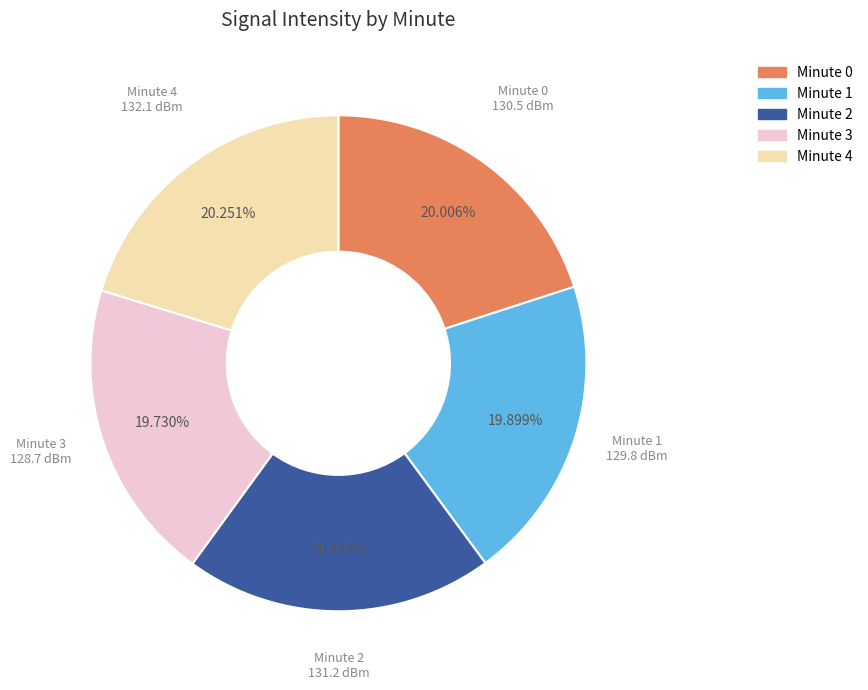

Do Minute 3 and Minute 1 together represent more than half of the pie?

No